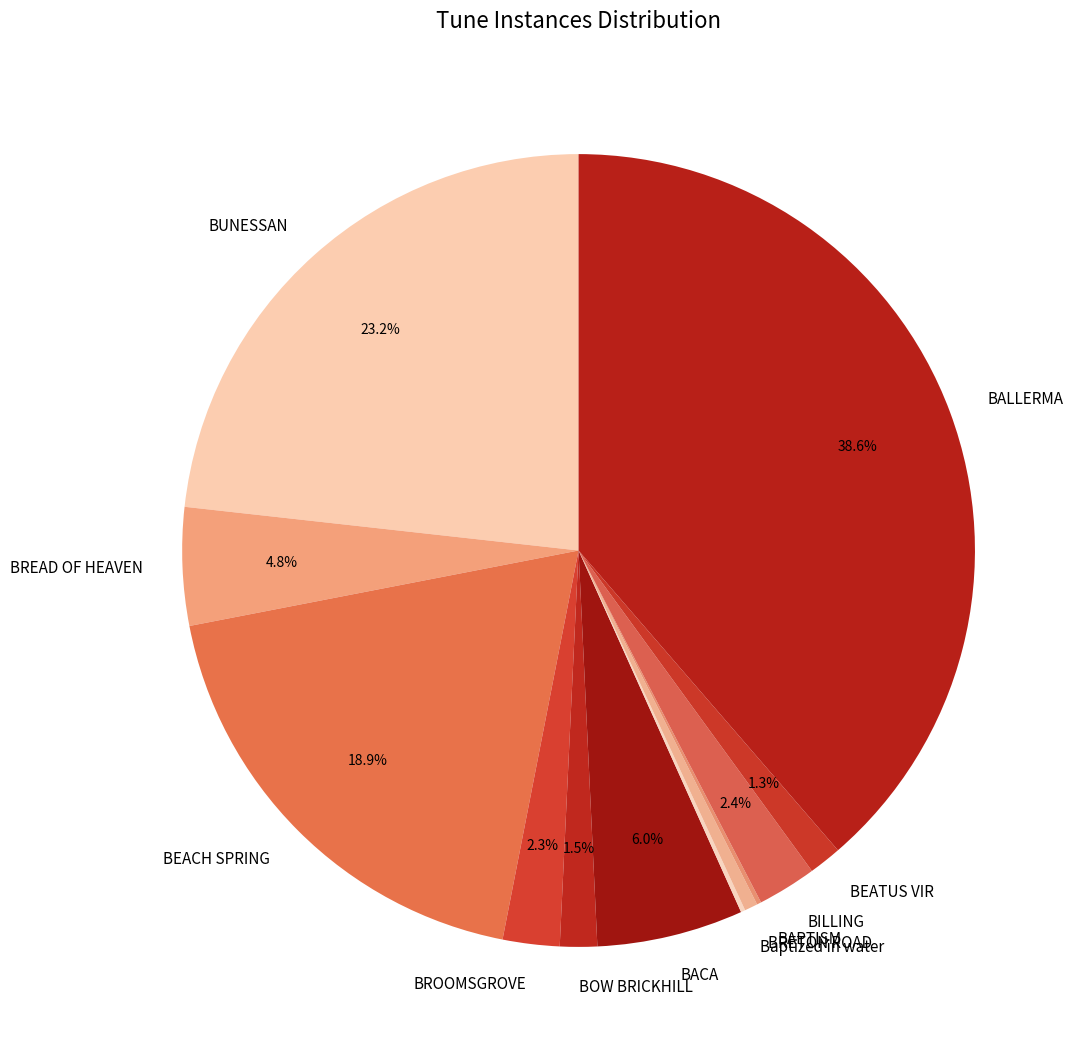

Approximately how many times larger is the value at BREAD OF HEAVEN compared to BACA?

0.8